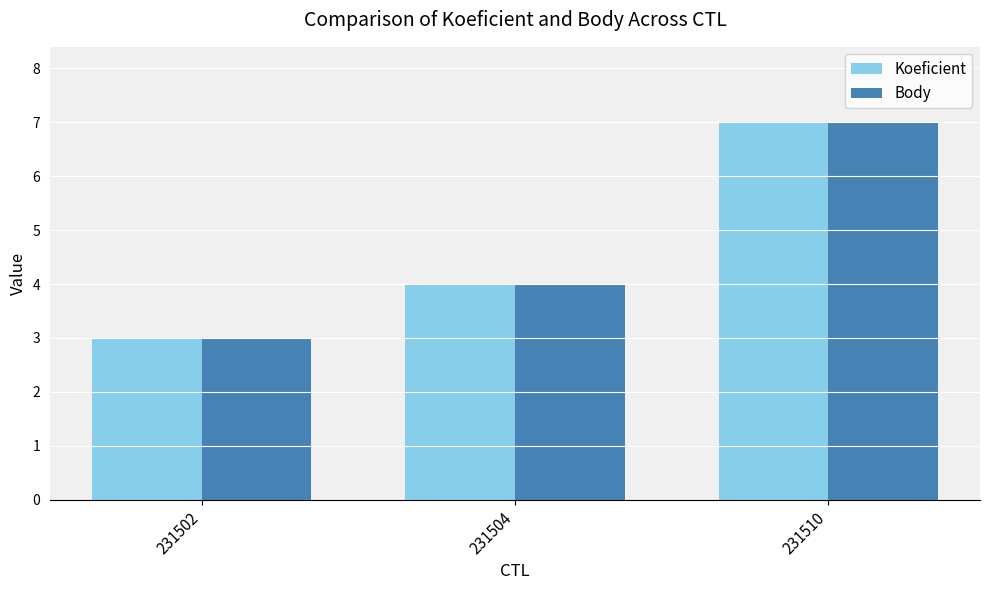

True or false: Body has a value of 3 at 231502.

True